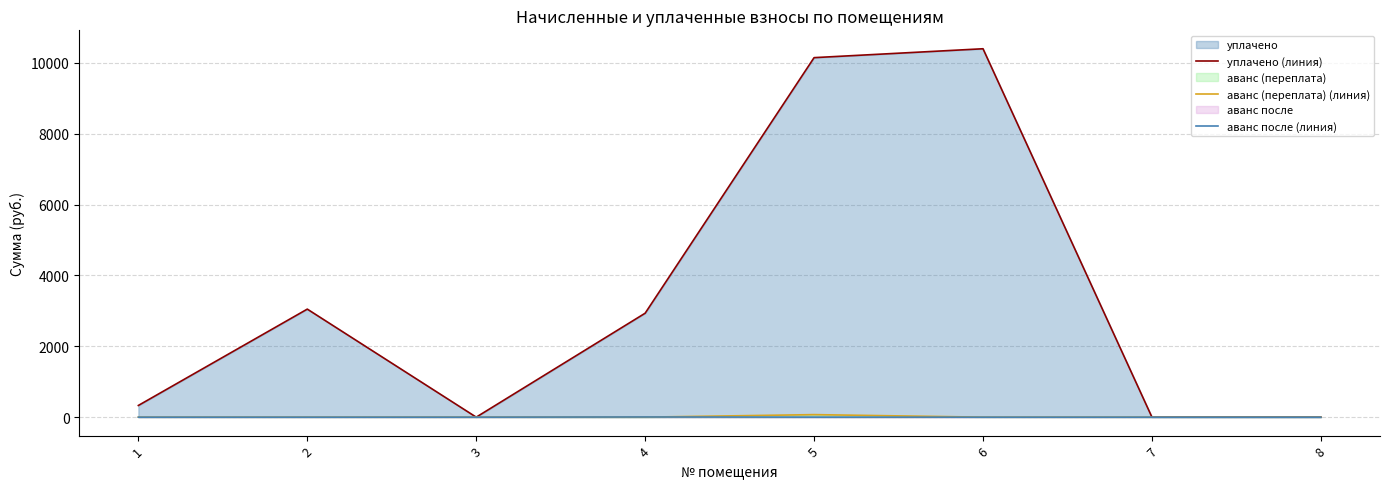

What is the difference between the maximum and minimum values in the уплачено (линия) series?

10400.0